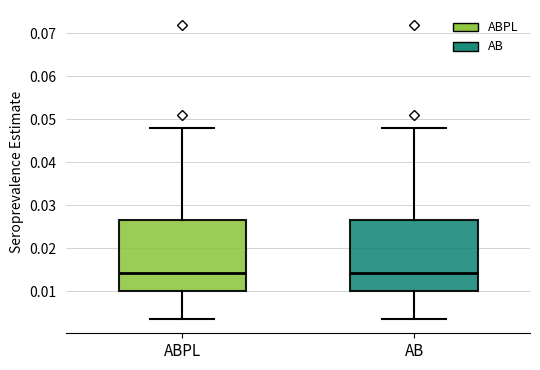

Where is the lower edge of the box for AB on the y-axis? The values are not printed on the chart, so give them approximately, as read against the axis.

0.010